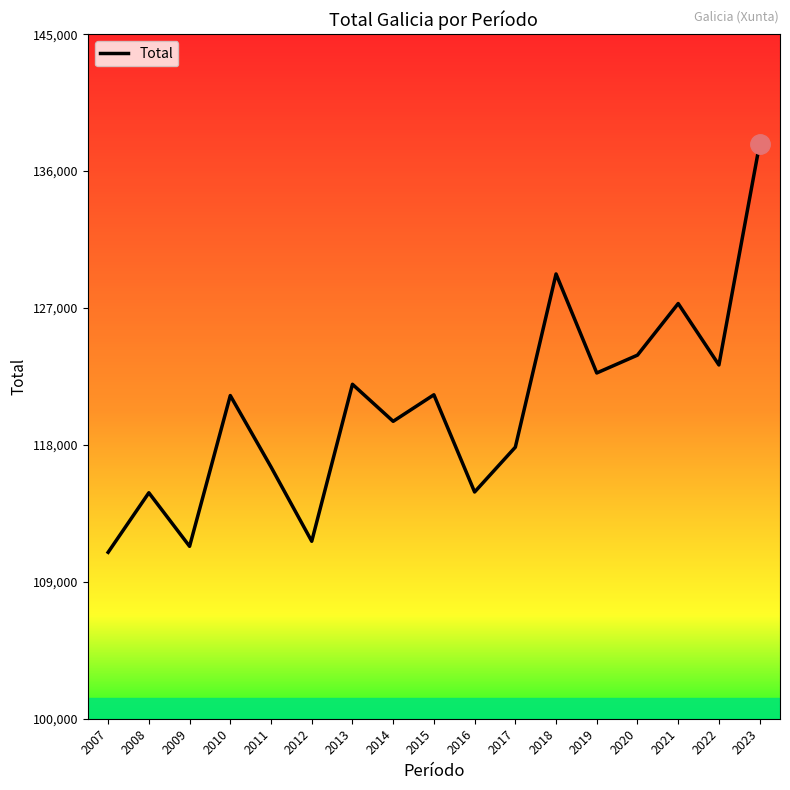

Is it true that the value at 2019 is 57219?

False